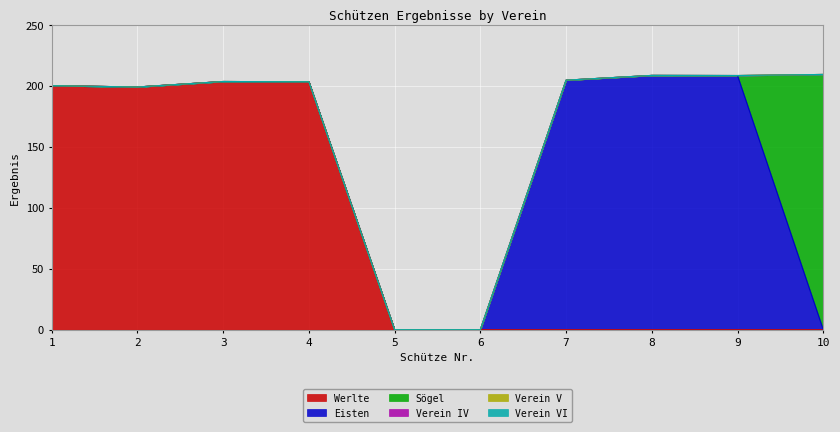

Which has a higher value, 1 or 5?

1